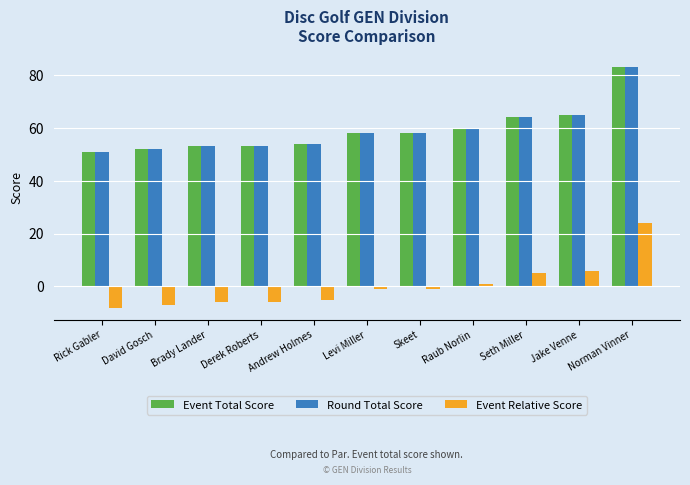

What position from the left is Rick Gabler?

1